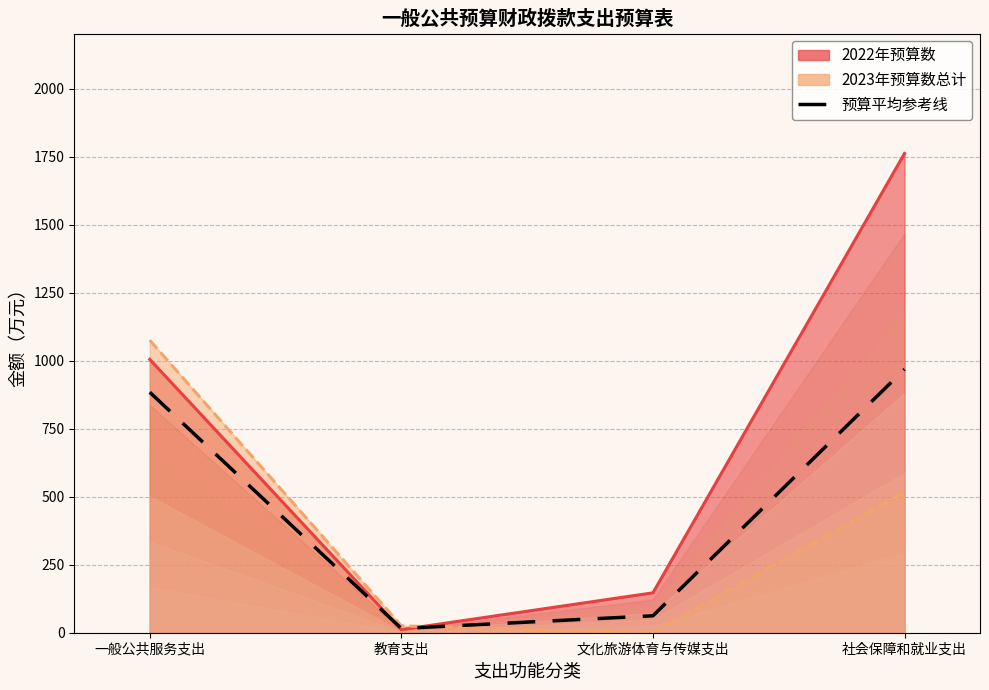

List the labels in order of value, smallest first.

教育支出, 文化旅游体育与传媒支出, 一般公共服务支出, 社会保障和就业支出